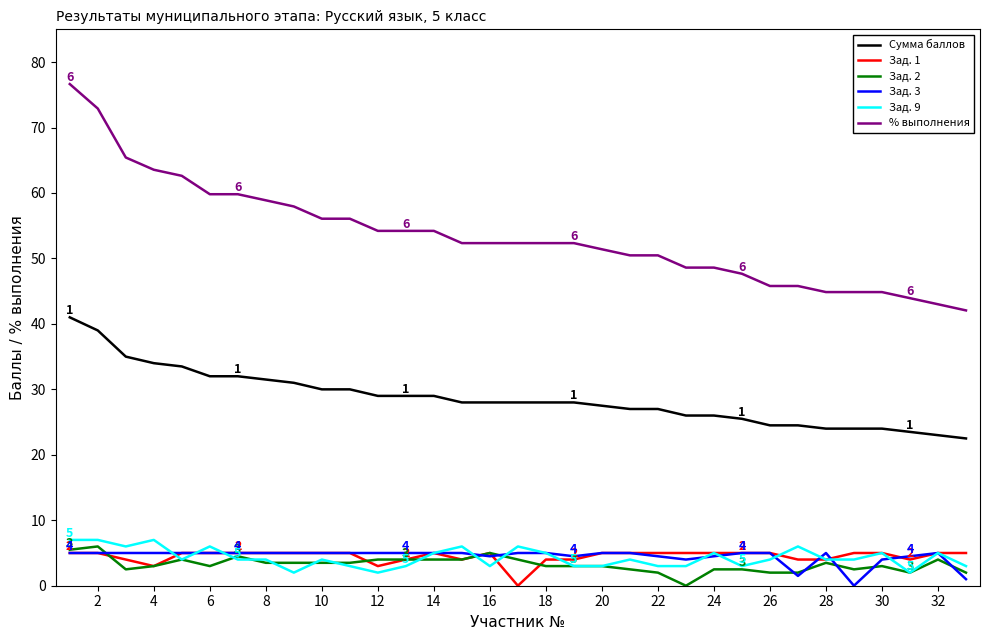

How many series are shown in this chart?

6